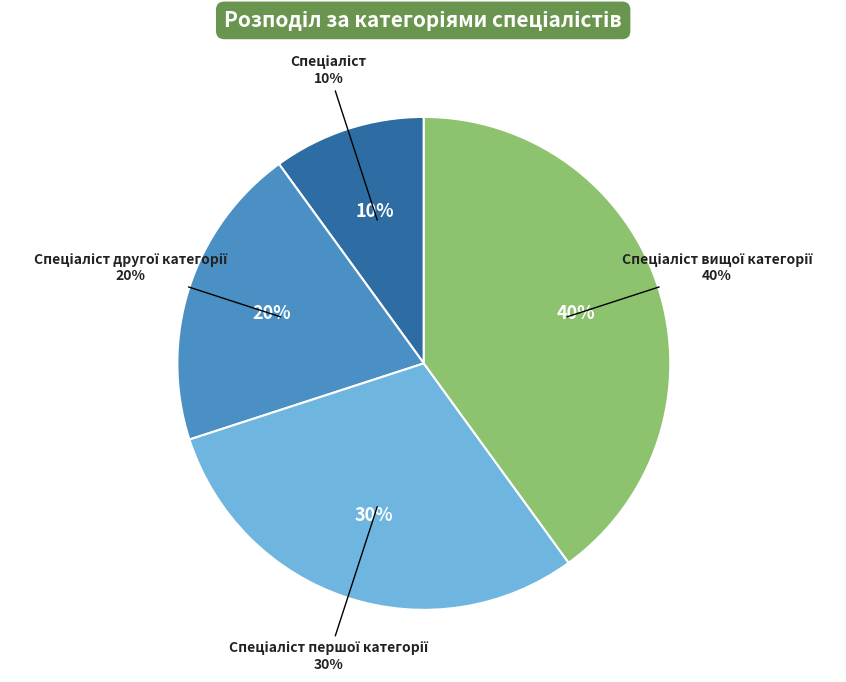

How many slices are in this pie chart?

4